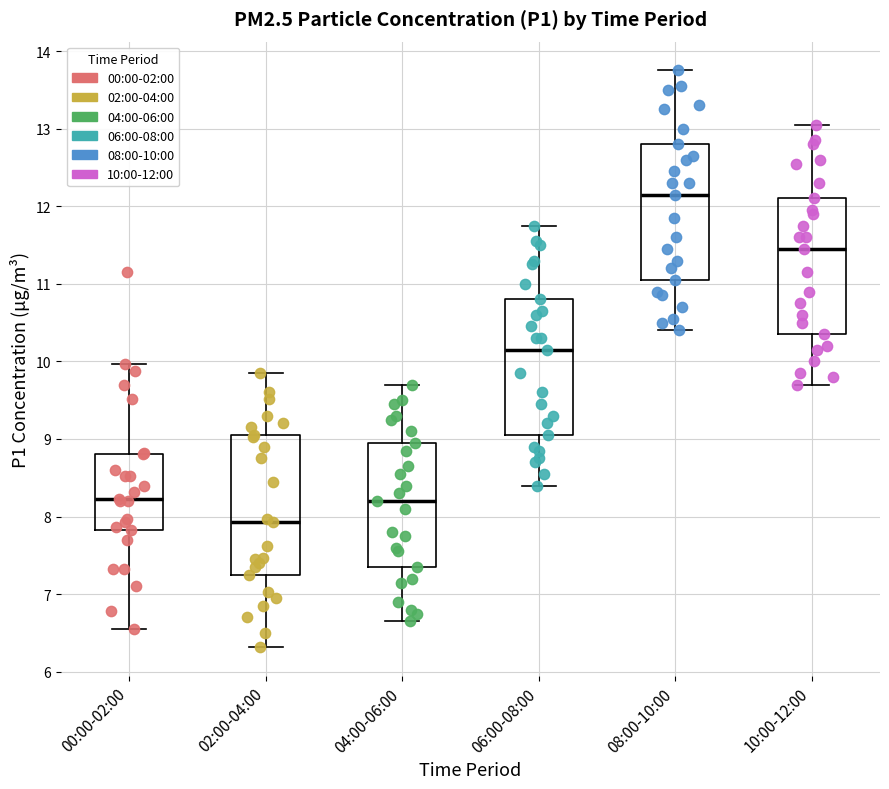

Reading left to right, transcribe this box plot: for each box, give where its median line is, the range the box spans, and where its two whiskers end, as read against the y-axis. The values are not printed on the chart, so give them approximately, as read against the axis.

00:00-02:00: median 8.2, box 7.8 to 8.8, whiskers 6.6 to 10.0
02:00-04:00: median 7.9, box 7.3 to 9.1, whiskers 6.3 to 9.9
04:00-06:00: median 8.2, box 7.4 to 9.0, whiskers 6.7 to 9.7
06:00-08:00: median 10.2, box 9.1 to 10.8, whiskers 8.4 to 11.8
08:00-10:00: median 12.2, box 11.1 to 12.8, whiskers 10.4 to 13.8
10:00-12:00: median 11.5, box 10.4 to 12.1, whiskers 9.7 to 13.1